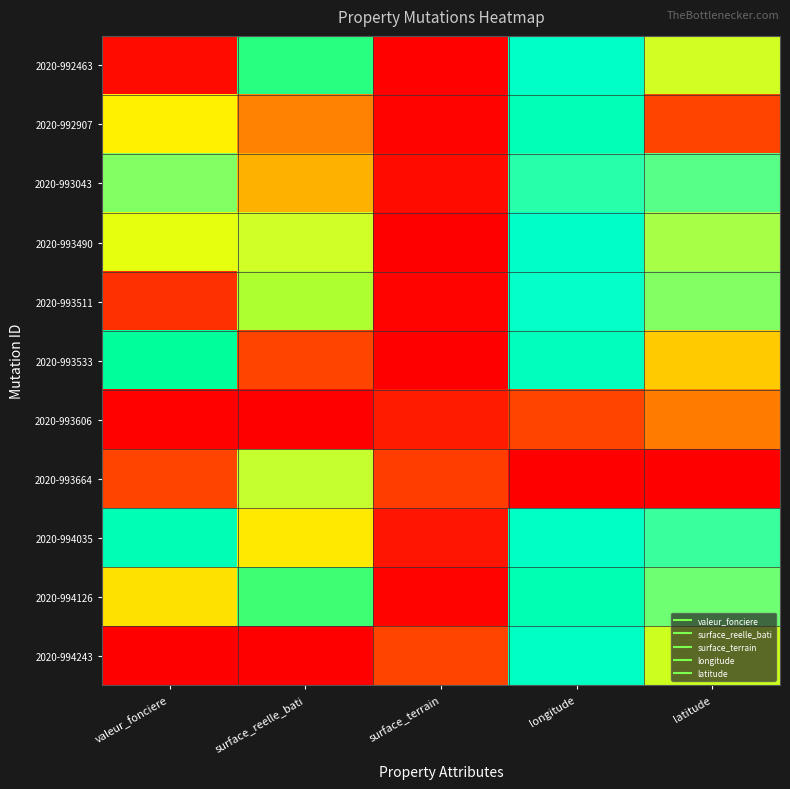

Reading left to right, list all the values displayed in this chart.

2020-992463: valeur_fonciere=0.0	surface_reelle_bati=0.5	surface_terrain=0.0	longitude=0.7	latitude=0.8
2020-992907: valeur_fonciere=0.9	surface_reelle_bati=0.9	surface_terrain=0.0	longitude=0.6	latitude=1.0
2020-993043: valeur_fonciere=0.8	surface_reelle_bati=0.9	surface_terrain=0.0	longitude=0.7	latitude=0.8
2020-993490: valeur_fonciere=0.5	surface_reelle_bati=0.8	surface_terrain=0.0	longitude=0.7	latitude=0.8
2020-993511: valeur_fonciere=0.1	surface_reelle_bati=0.5	surface_terrain=0.0	longitude=0.7	latitude=0.8
2020-993533: valeur_fonciere=0.6	surface_reelle_bati=1.0	surface_terrain=0.0	longitude=0.7	latitude=0.9
2020-993606: valeur_fonciere=0.0	surface_reelle_bati=0.0	surface_terrain=0.1	longitude=1.0	latitude=1.0
2020-993664: valeur_fonciere=1.0	surface_reelle_bati=0.8	surface_terrain=0.2	longitude=0.0	latitude=0.0
2020-994035: valeur_fonciere=0.6	surface_reelle_bati=0.9	surface_terrain=0.1	longitude=0.7	latitude=0.7
2020-994126: valeur_fonciere=0.4	surface_reelle_bati=0.5	surface_terrain=0.0	longitude=0.6	latitude=0.8
2020-994243: valeur_fonciere=0.0	surface_reelle_bati=0.0	surface_terrain=1.0	longitude=0.7	latitude=0.5